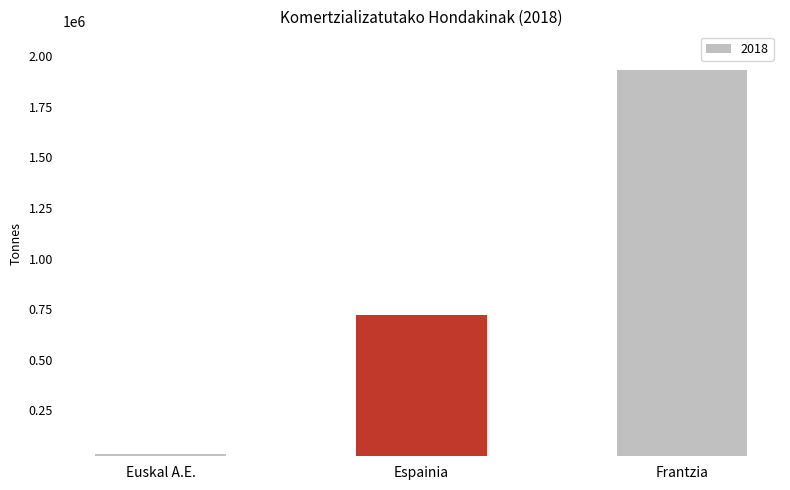

Does the chart contain any negative values?

No